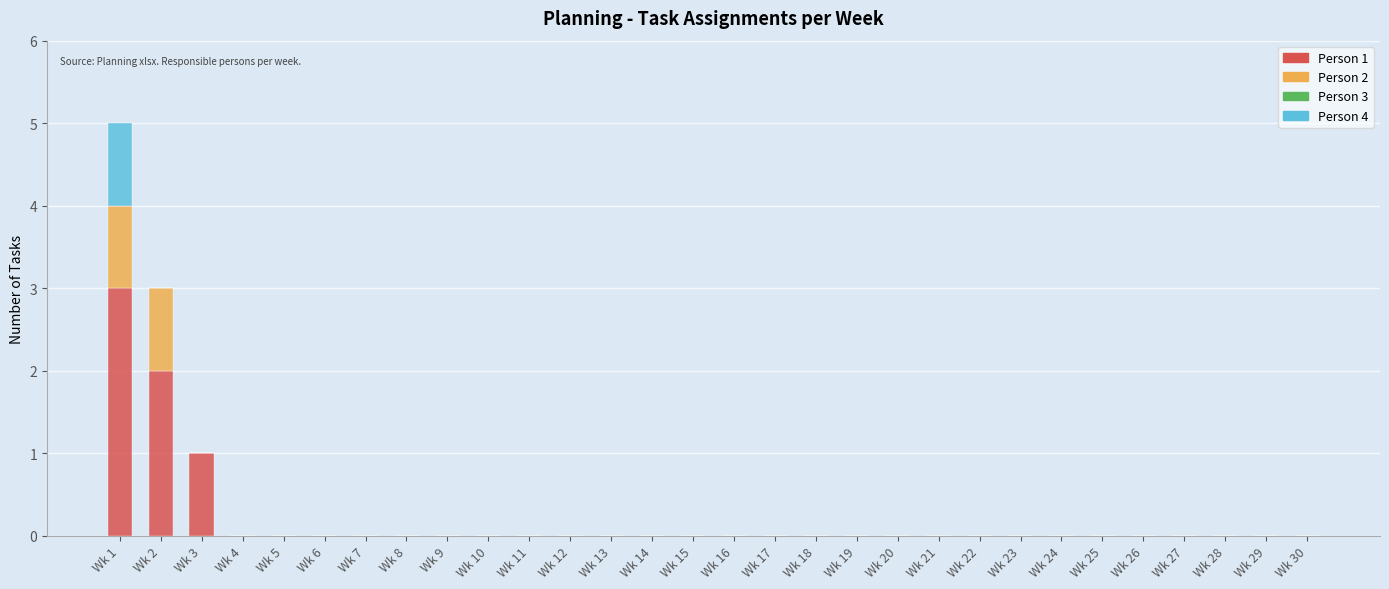

True or false: Person 1 has a value of -1 at Wk 14.

False